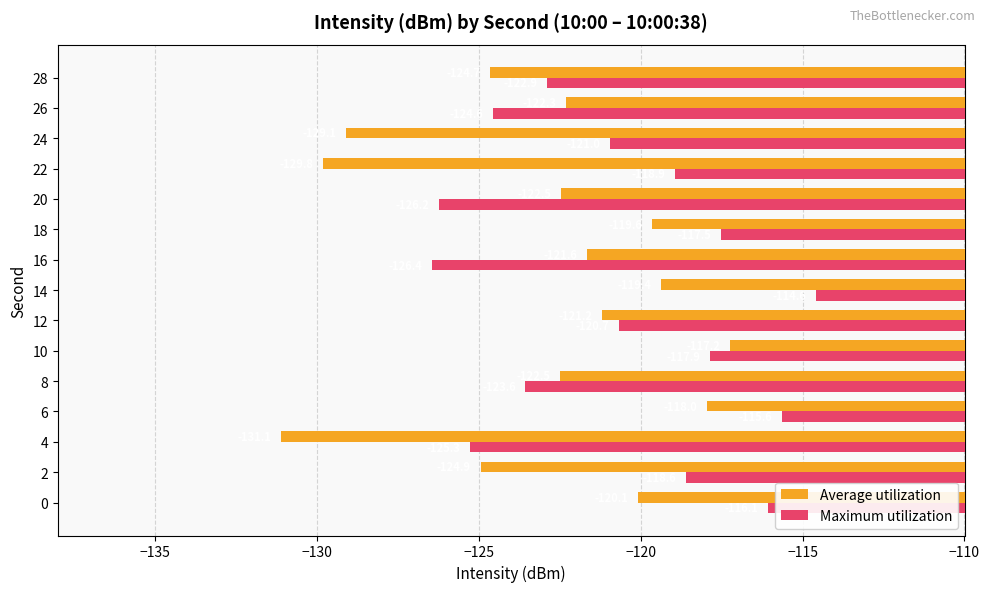

Which series has the largest range (max minus min)?

Average utilization